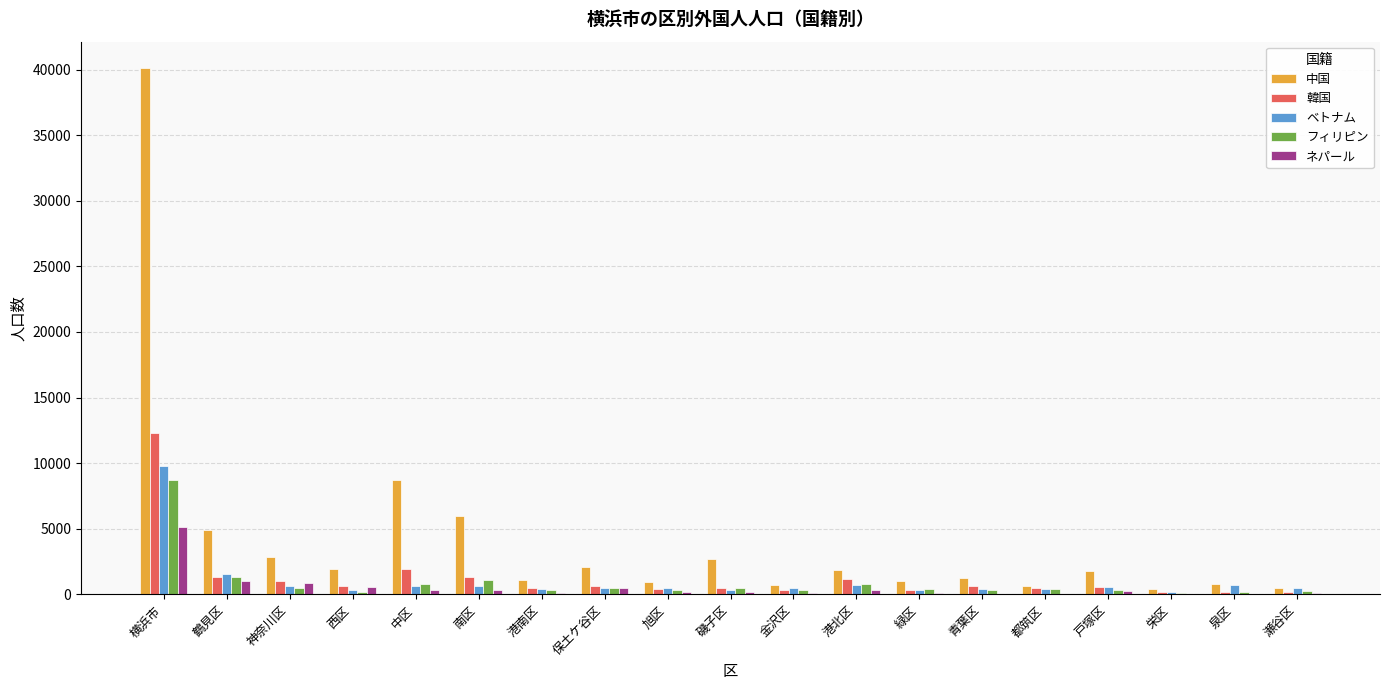

At which label does ベトナム first exceed 490?

横浜市